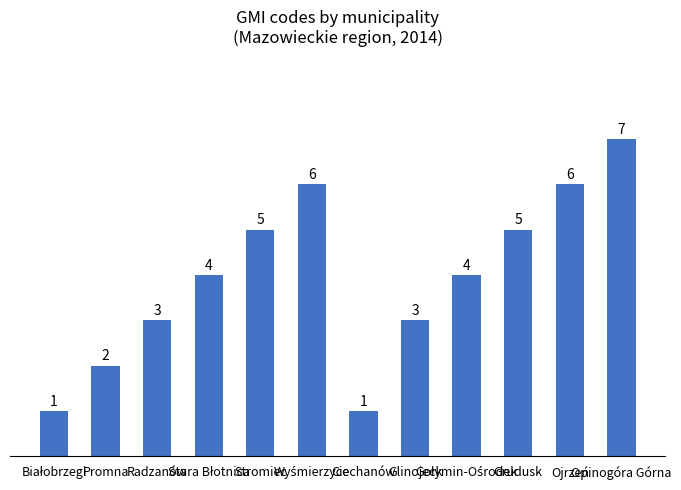

What is the value of the 6th bar from the left?

6